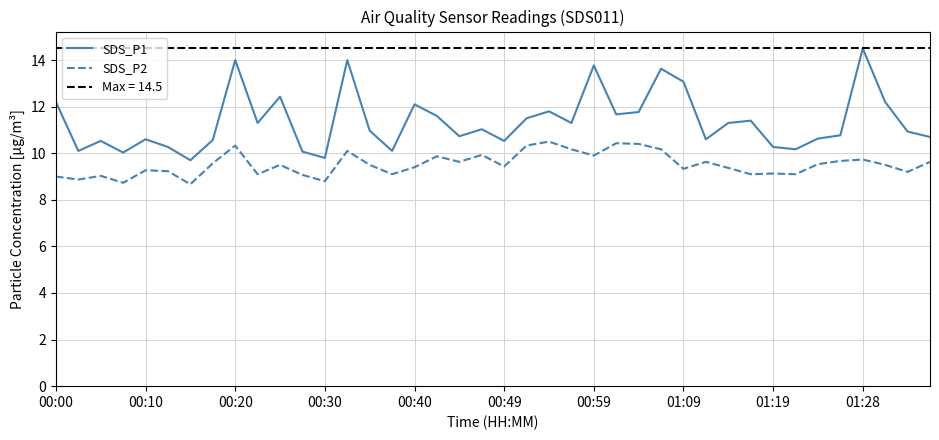

True or false: SDS_P1 and SDS_P2 cross at least once.

False